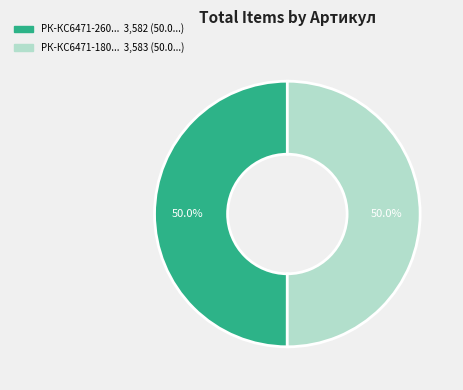

Count the number of slices in the pie.

2